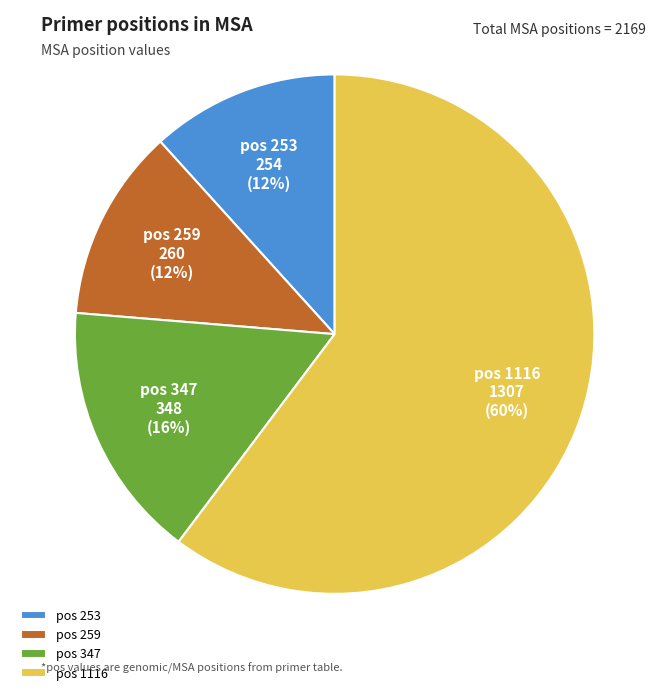

Which slice is the largest?

pos 1116